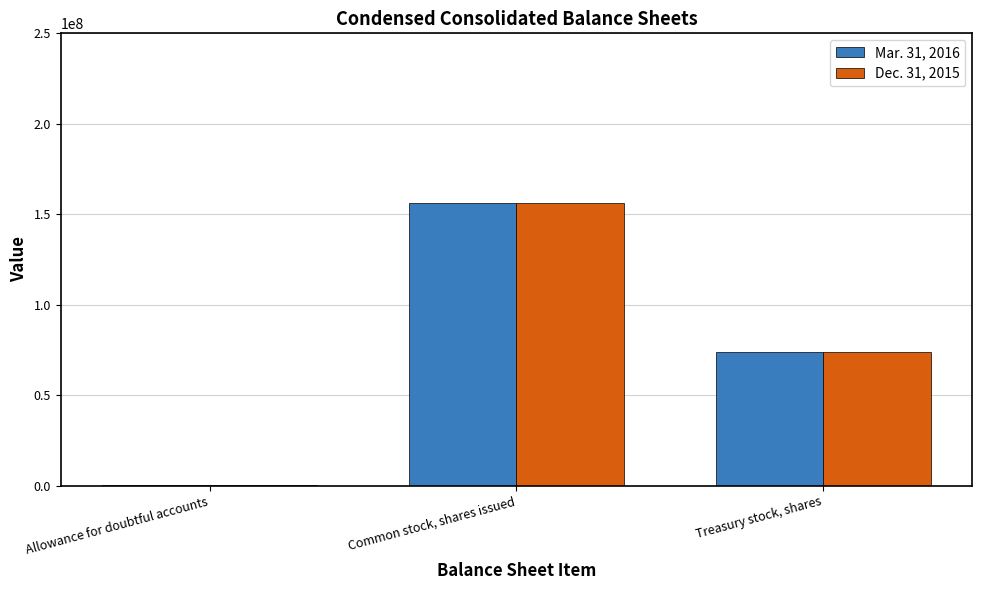

Reading left to right, transcribe all the data shown in this chart.

Mar. 31, 2016: Allowance for doubtful accounts=7200	Common stock, shares issued=156234415	Treasury stock, shares=73734432
Dec. 31, 2015: Allowance for doubtful accounts=6900	Common stock, shares issued=156234415	Treasury stock, shares=73896245